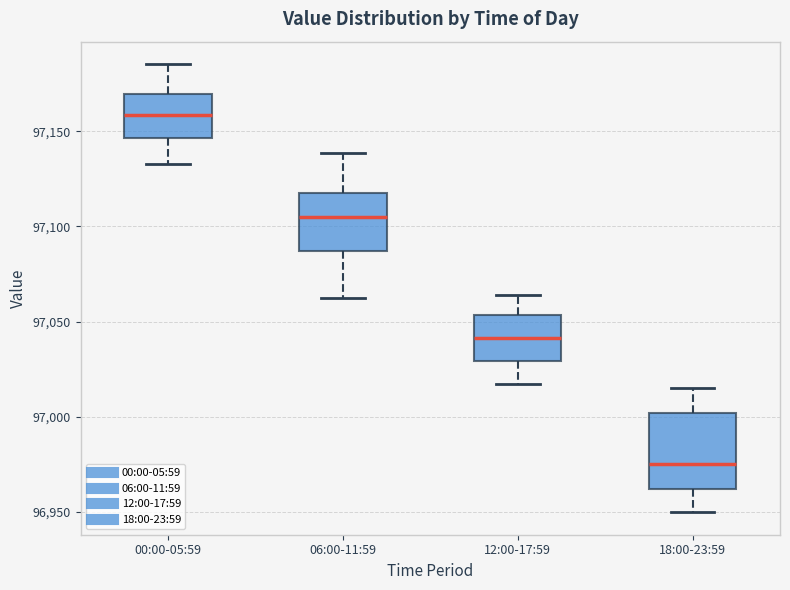

Which box's median line is the highest?

00:00-05:59